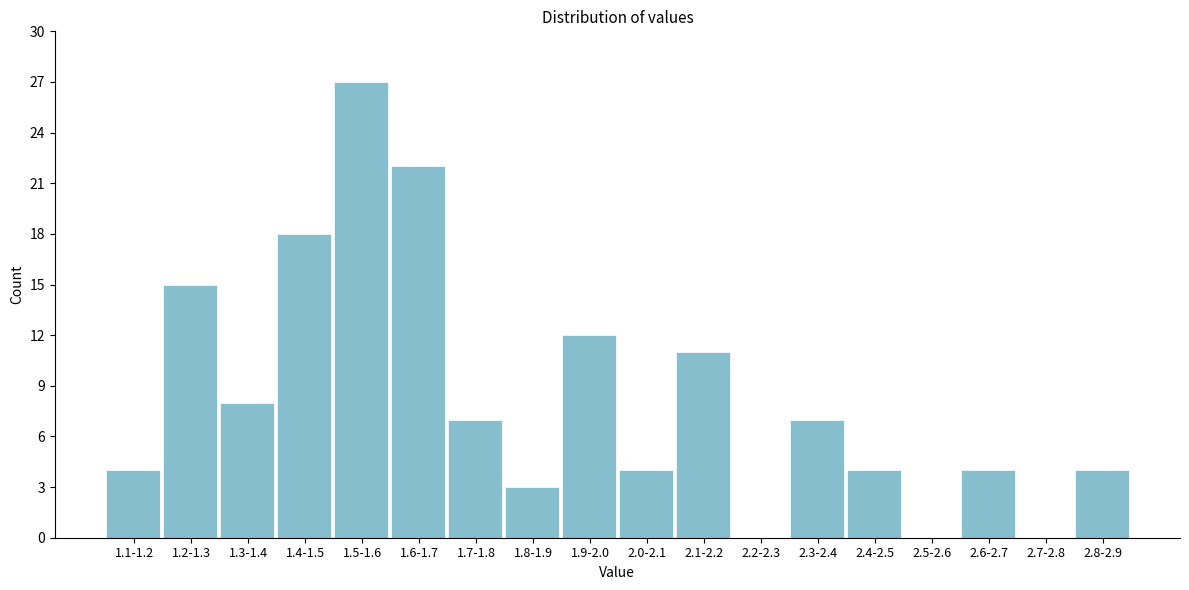

Reading right to left, what are all the values shown in this chart?

2.8-2.9=4	2.7-2.8=0	2.6-2.7=4	2.5-2.6=0	2.4-2.5=4	2.3-2.4=7	2.2-2.3=0	2.1-2.2=11	2.0-2.1=4	1.9-2.0=12	1.8-1.9=3	1.7-1.8=7	1.6-1.7=22	1.5-1.6=27	1.4-1.5=18	1.3-1.4=8	1.2-1.3=15	1.1-1.2=4